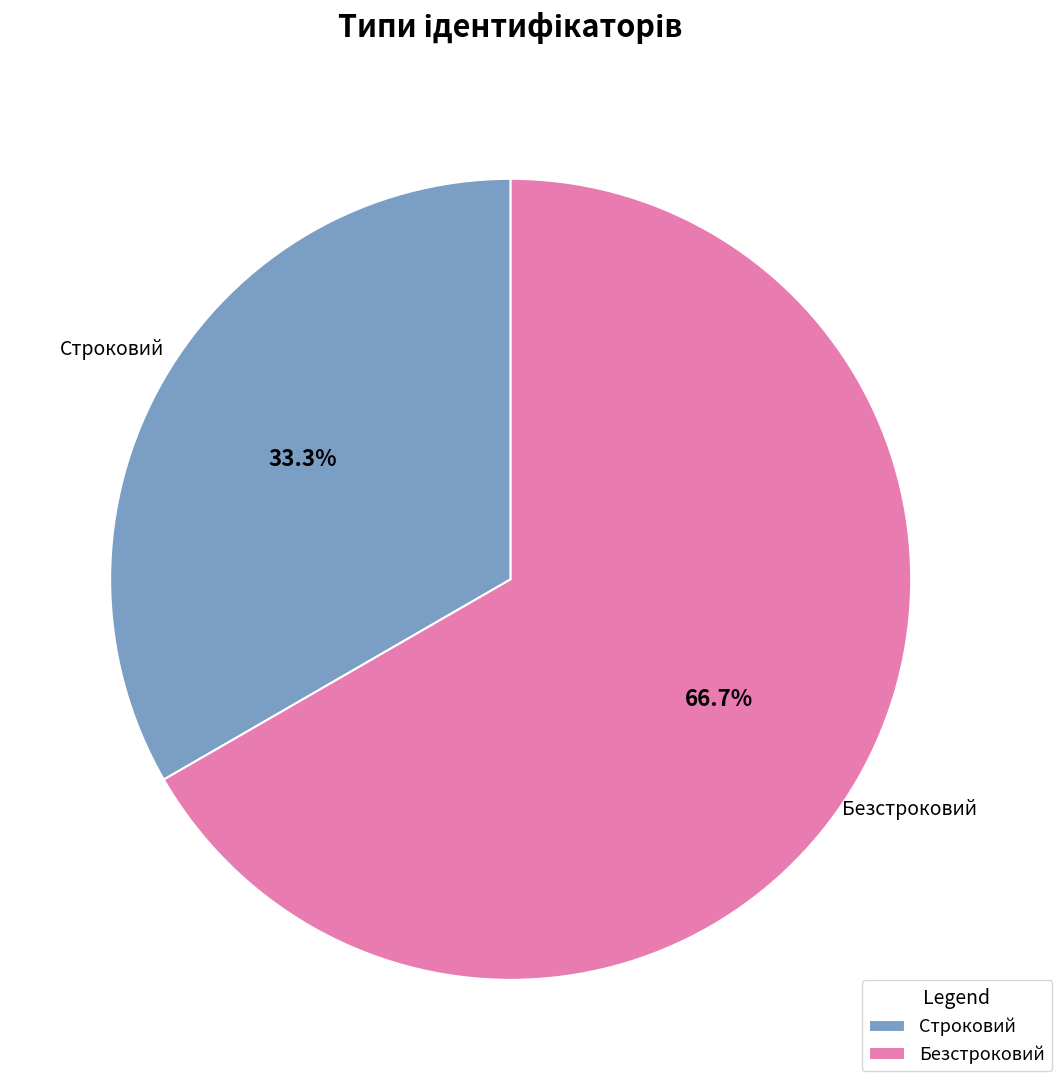

Rank the categories by value from lowest to highest.

Строковий, Безстроковий